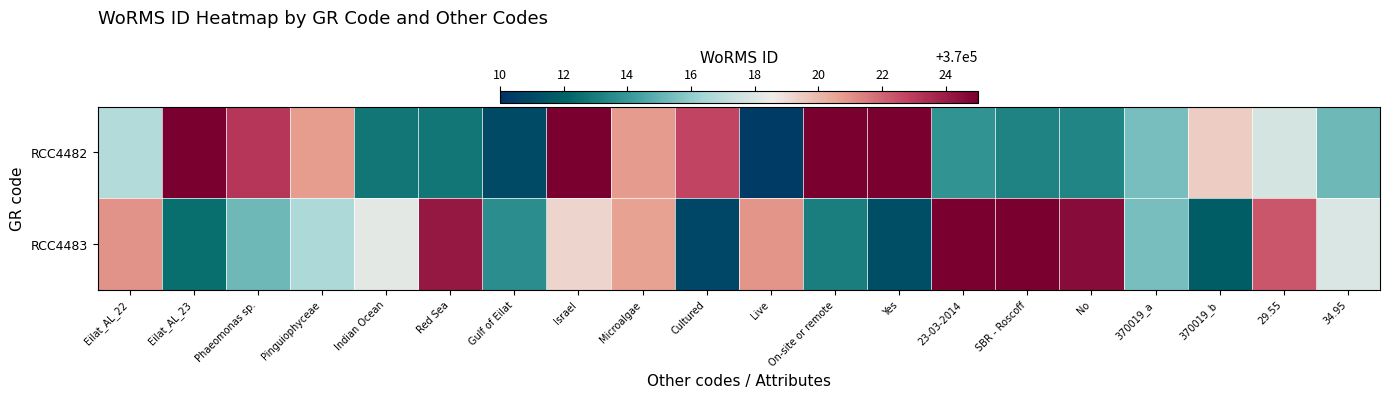

Reading left to right, extract all data points from this chart.

RCC4482: Eilat_AL_22=370016.7	Eilat_AL_23=370027.1	Phaeomonas sp.=370023.2	Pinguiophyceae=370020.8	Indian Ocean=370012.8	Red Sea=370012.8	Gulf of Eilat=370011.0	Israel=370025.6	Microalgae=370020.8	Cultured=370022.7	Live=370010.4	On-site or remote=370027.5	Yes=370025.0	23-03-2014=370013.8	SBR - Roscoff=370013.3	No=370013.3	370019_a=370015.5	370019_b=370019.4	29.55=370017.8	34.95=370015.2
RCC4483: Eilat_AL_22=370021.0	Eilat_AL_23=370012.5	Phaeomonas sp.=370015.3	Pinguiophyceae=370016.6	Indian Ocean=370018.2	Red Sea=370024.1	Gulf of Eilat=370013.6	Israel=370019.3	Microalgae=370020.7	Cultured=370010.8	Live=370020.9	On-site or remote=370013.1	Yes=370011.2	23-03-2014=370027.1	SBR - Roscoff=370027.4	No=370024.6	370019_a=370015.5	370019_b=370011.8	29.55=370022.3	34.95=370017.9